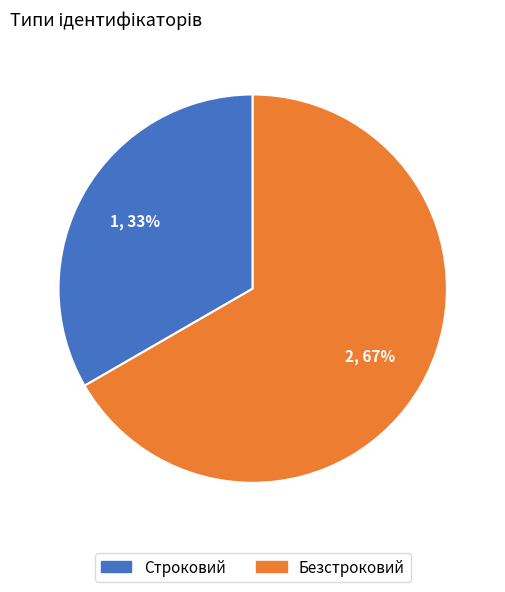

Is there any slice that represents more than half of the pie?

Yes